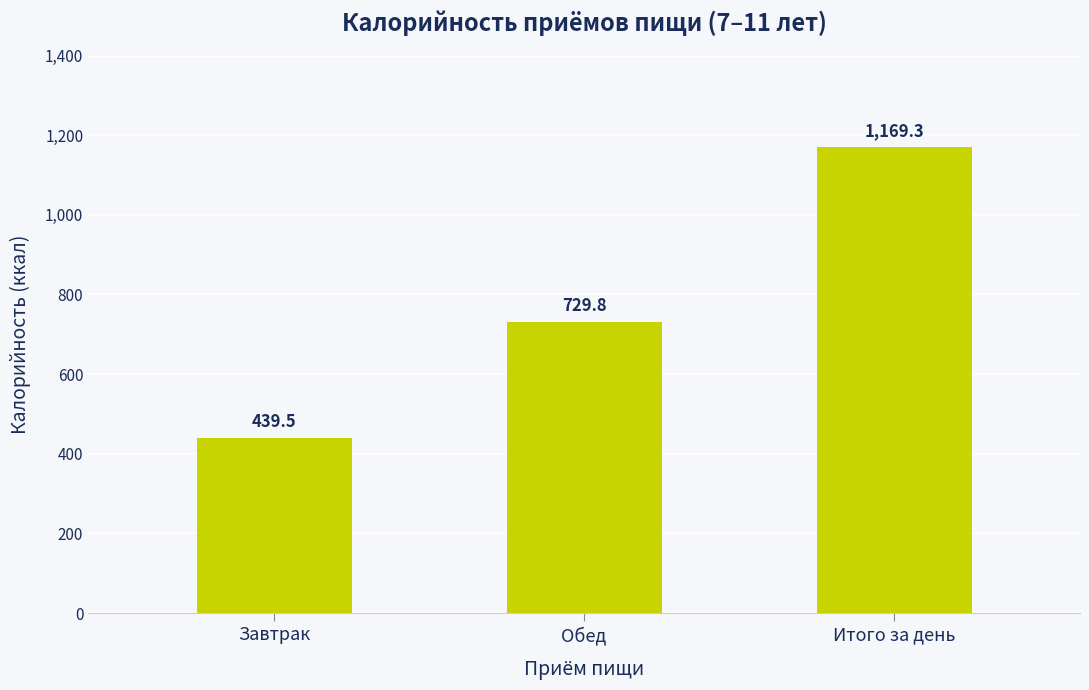

How many data points are above 729?

2